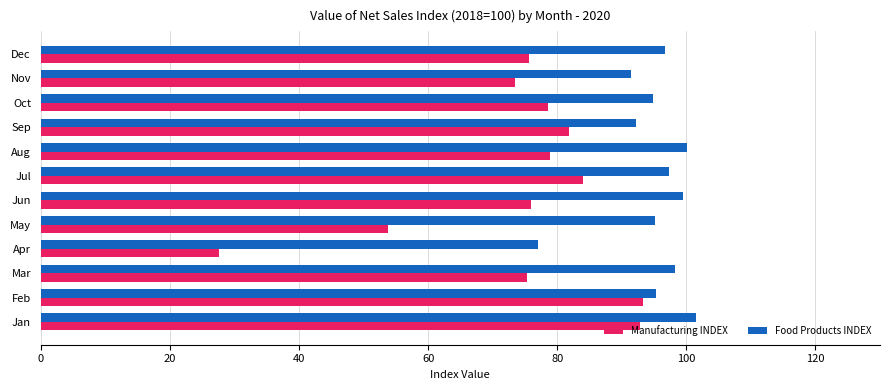

What is the total value across all series at Sep?

174.2